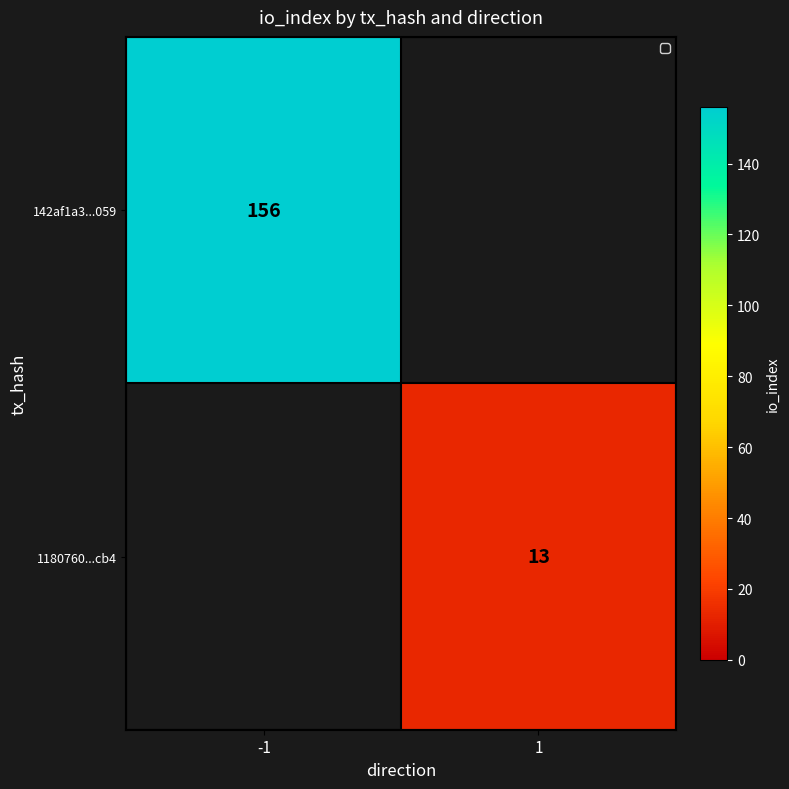

Between 1 and -1, which is larger?

-1